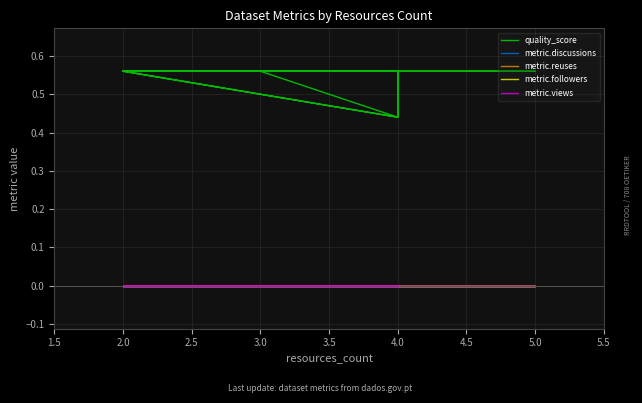

Which series has the widest spread of values?

quality_score